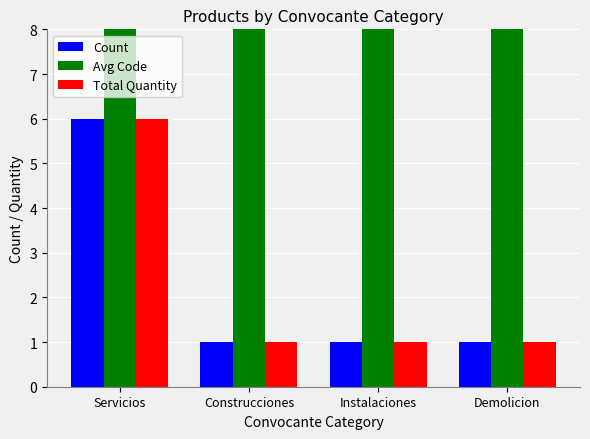

What is the spread (max minus min) of values at Construcciones?

72131600